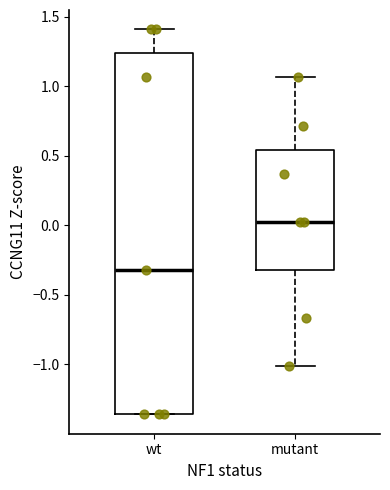

Where is the upper edge of the box for mutant on the y-axis? The values are not printed on the chart, so give them approximately, as read against the axis.

0.55